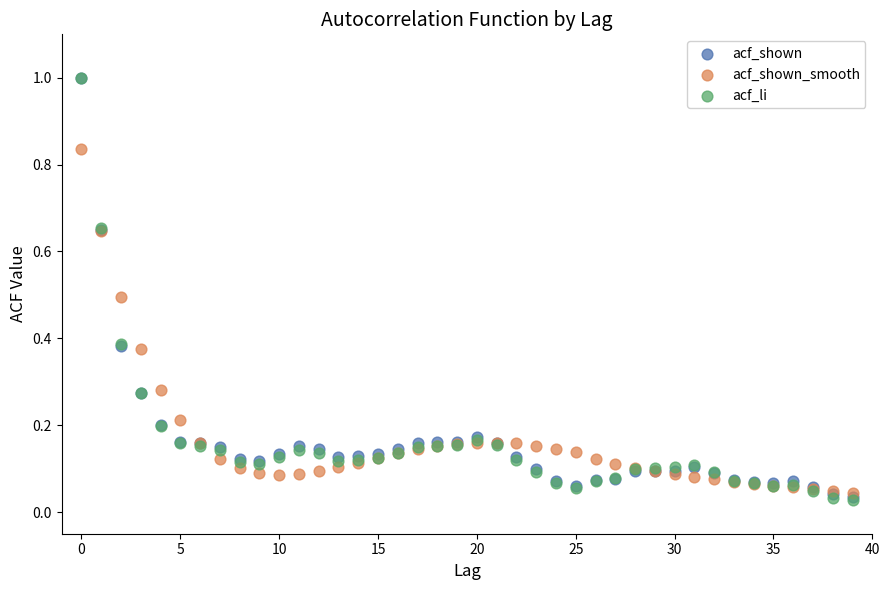

What are all the series names shown in the legend?

acf_shown, acf_shown_smooth, acf_li